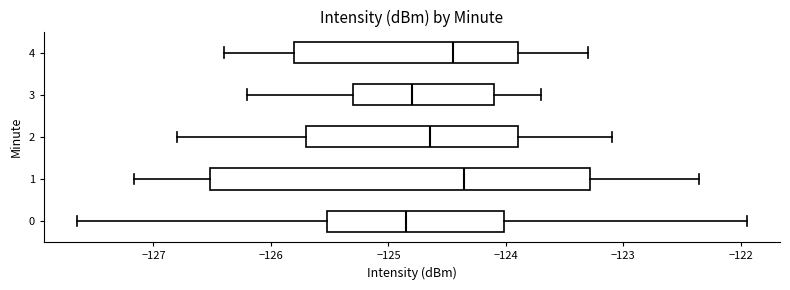

Reading bottom to top, transcribe this box plot: for each box, give where its median line is, the range the box spans, and where its two whiskers end, as read against the x-axis. The values are not printed on the chart, so give them approximately, as read against the axis.

0: median -124.9, box -125.5 to -124.0, whiskers -127.6 to -122.0
1: median -124.4, box -126.5 to -123.3, whiskers -127.2 to -122.4
2: median -124.6, box -125.7 to -123.9, whiskers -126.8 to -123.1
3: median -124.8, box -125.3 to -124.1, whiskers -126.2 to -123.7
4: median -124.4, box -125.8 to -123.9, whiskers -126.4 to -123.3